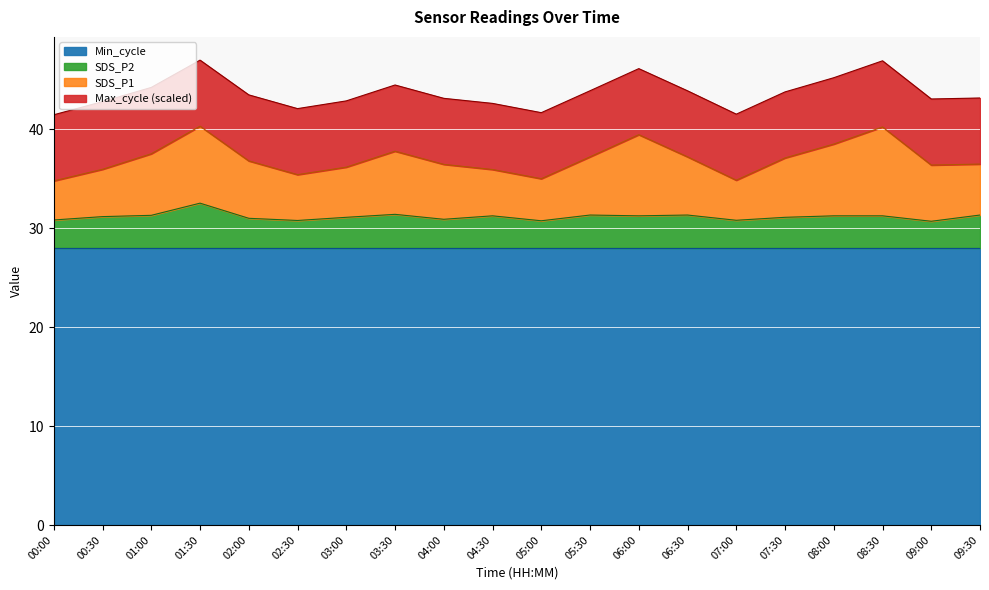

At which label does SDS_P2 reach its minimum?

09:00